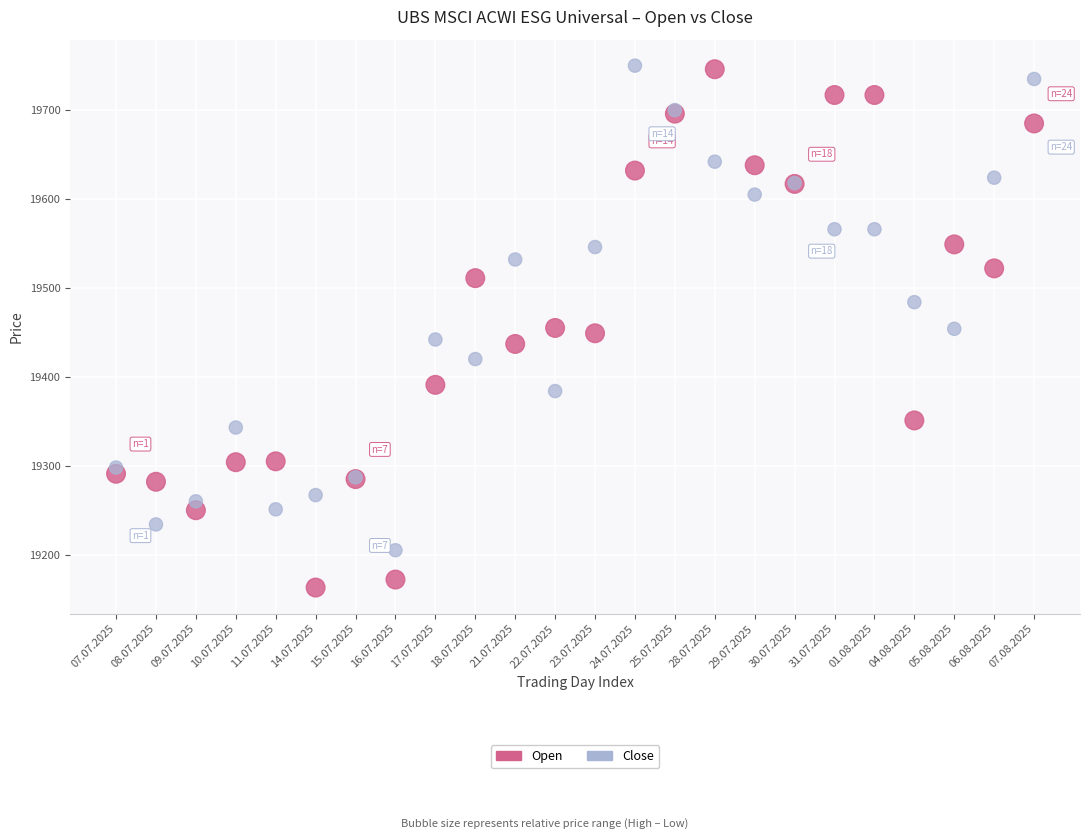

Which series reaches the minimum Y coordinate?

Open